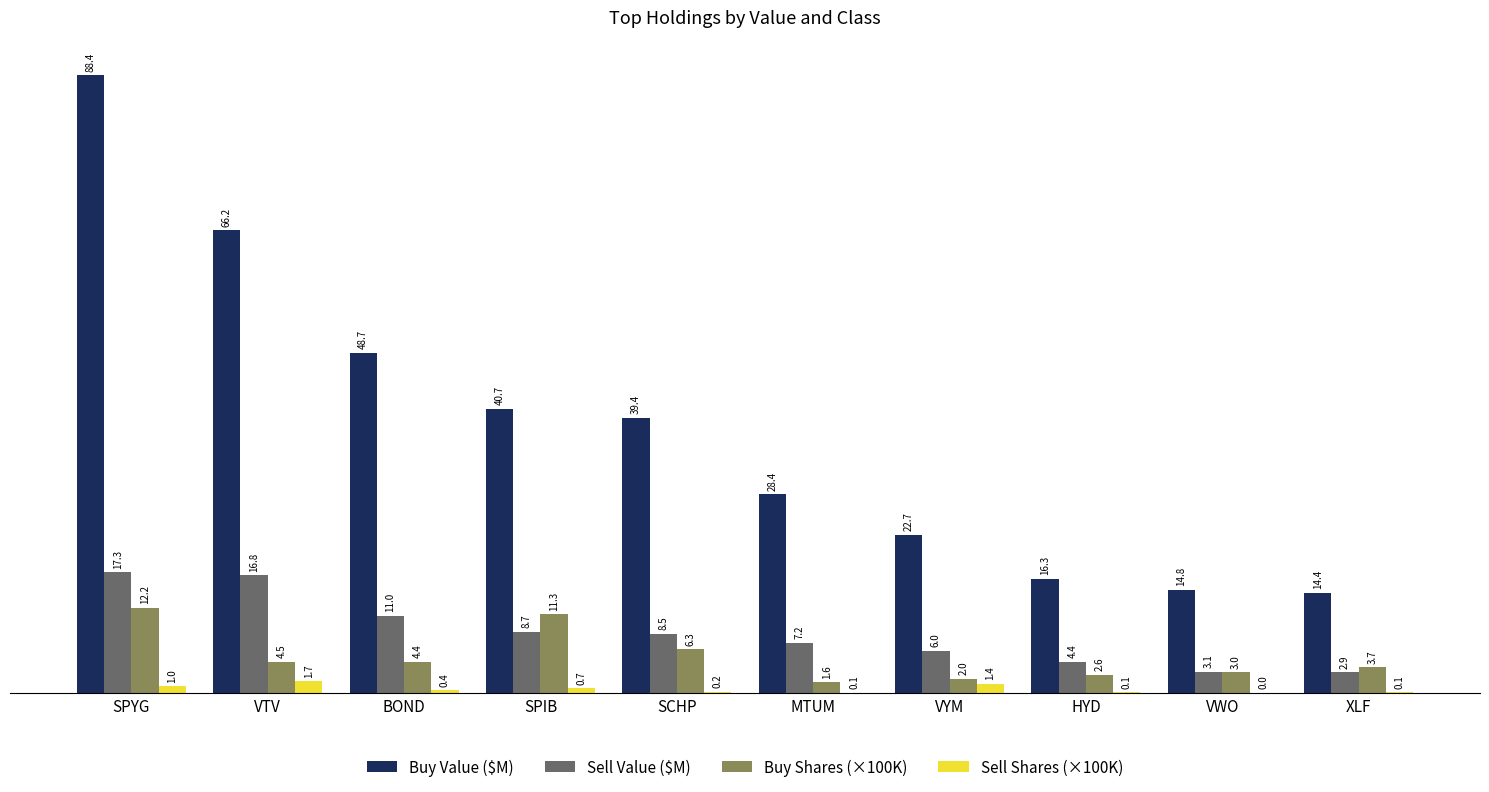

Which series changed the most between SPYG and BOND?

Buy Value ($M)